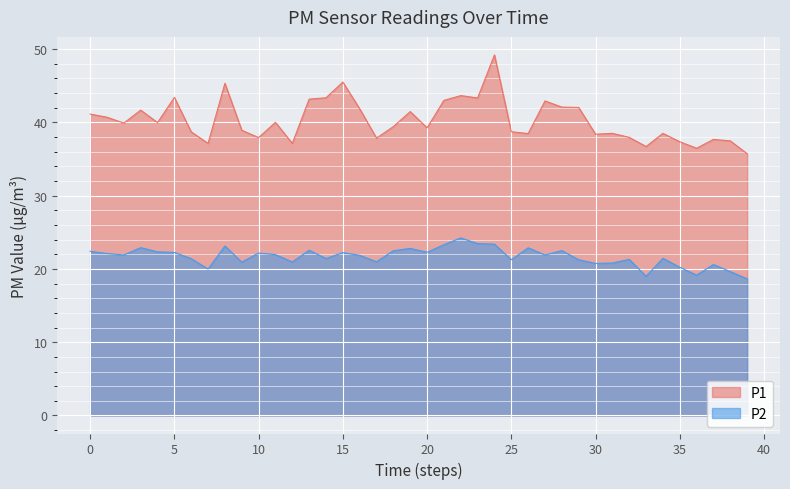

What is the difference between the highest and lowest values at 13?

20.6